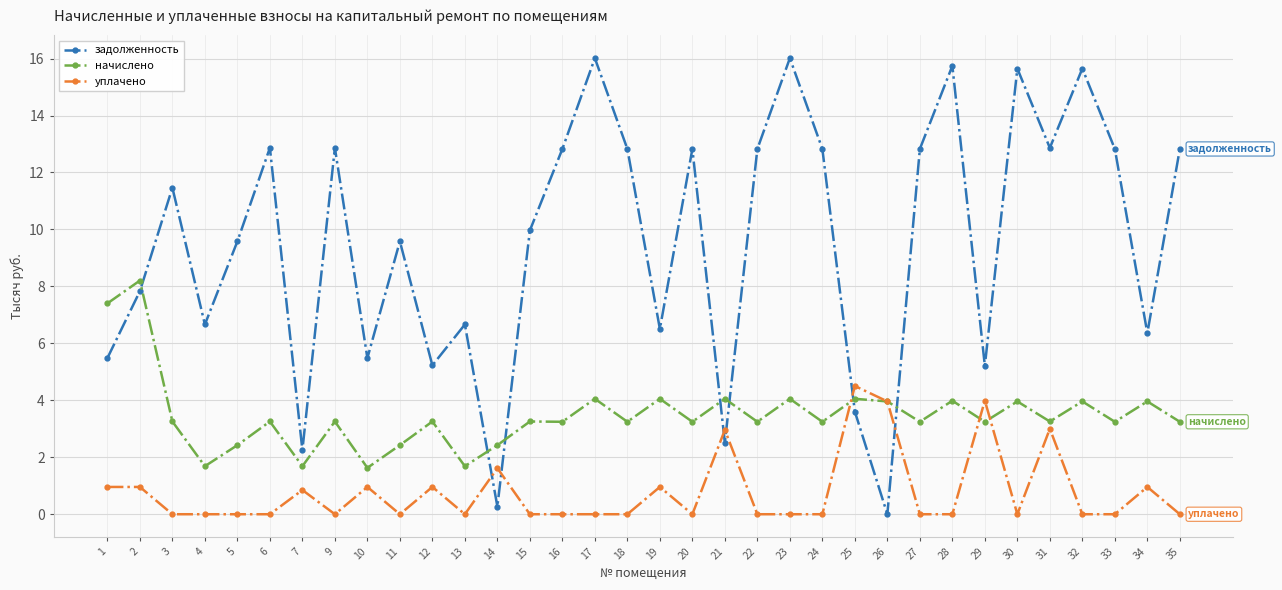

Which series ends up on top after the final intersection of начислено and задолженность?

задолженность